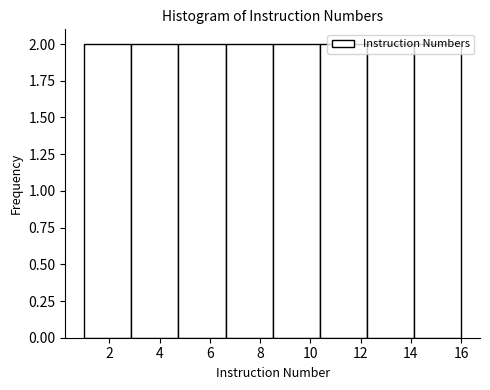

Reading left to right, list every bar in this chart as the range it spans on the x-axis followed by its height. Neither the bar edges nor the heights are printed on the chart, so give them approximately, as read against the axes.

1.0 to 2.8: 2
2.8 to 4.8: 2
4.8 to 6.6: 2
6.6 to 8.6: 2
8.6 to 10.4: 2
10.4 to 12.2: 2
12.2 to 14.2: 2
14.2 to 16.0: 2